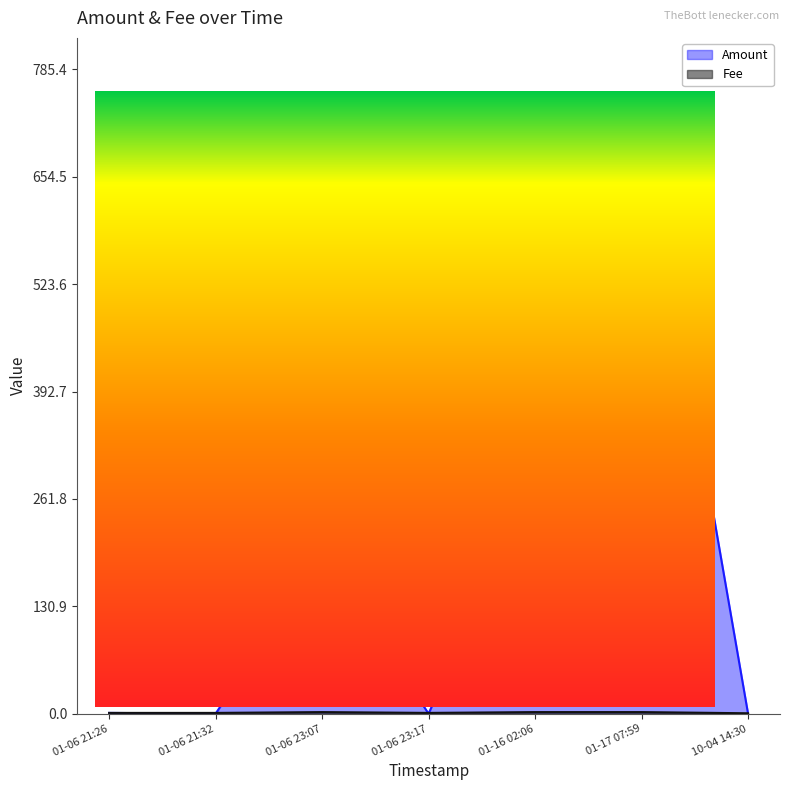

What value does the Fee series have at 2018-01-17 07:59:06?

2.0